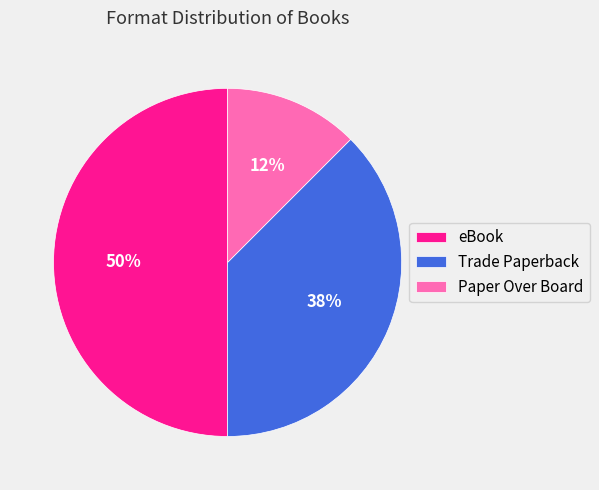

How many segments does this pie chart have?

3